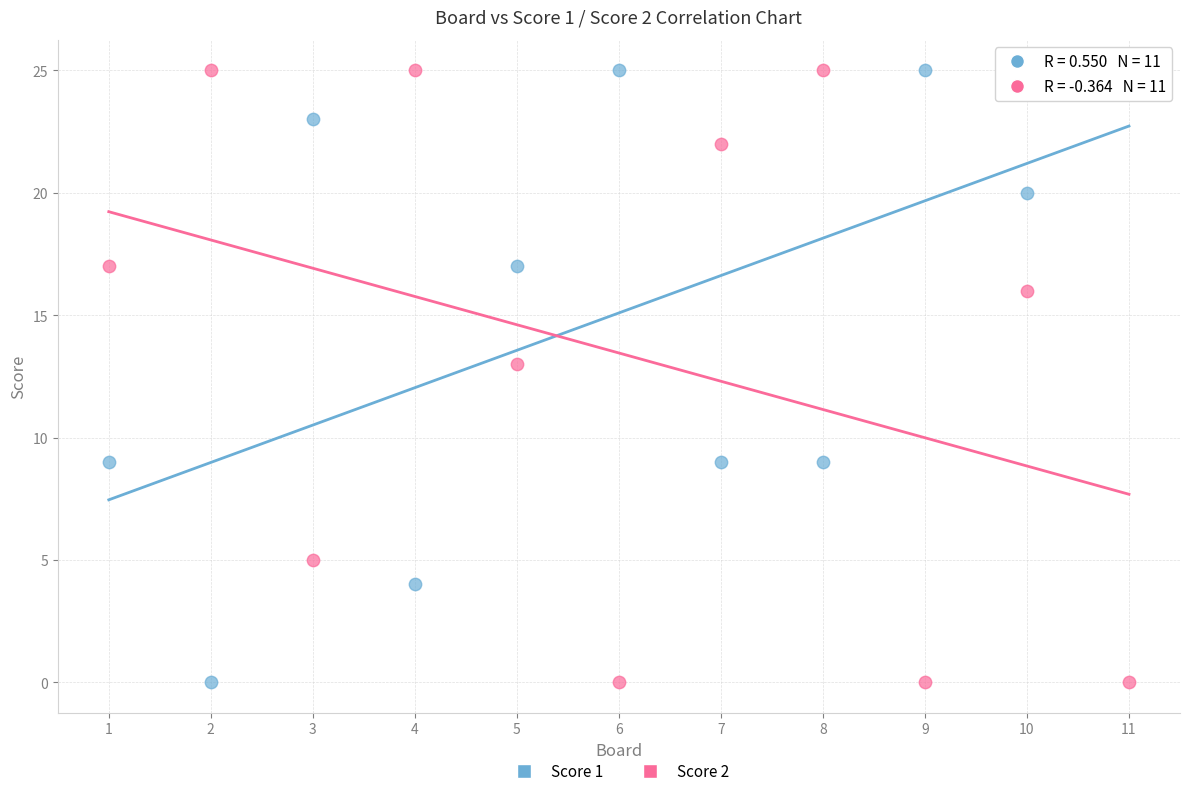

What are all the series names shown in the legend?

Score 1, Score 2